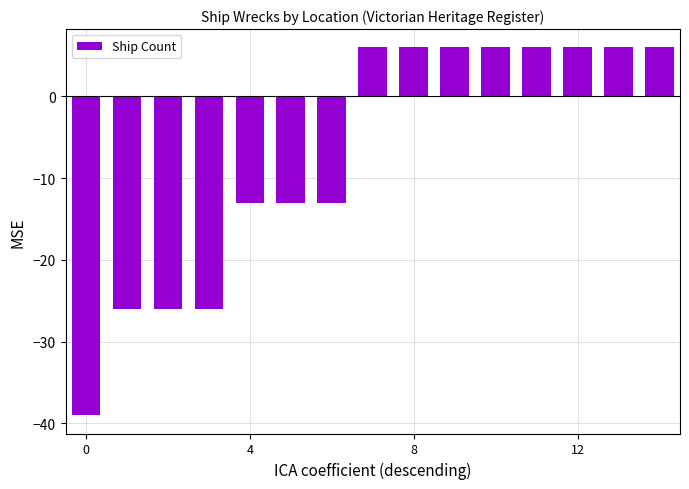

Are the bars grouped side by side (vs. stacked)?

No